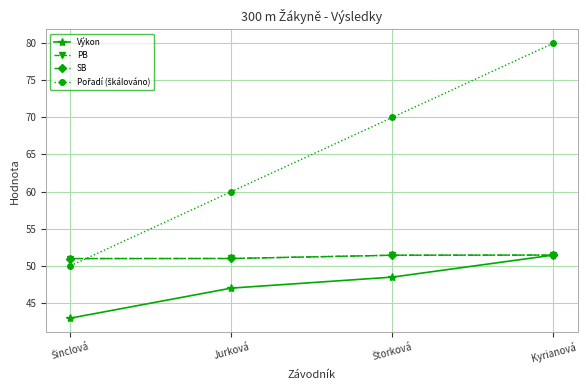

Does the chart have visible grid lines?

Yes